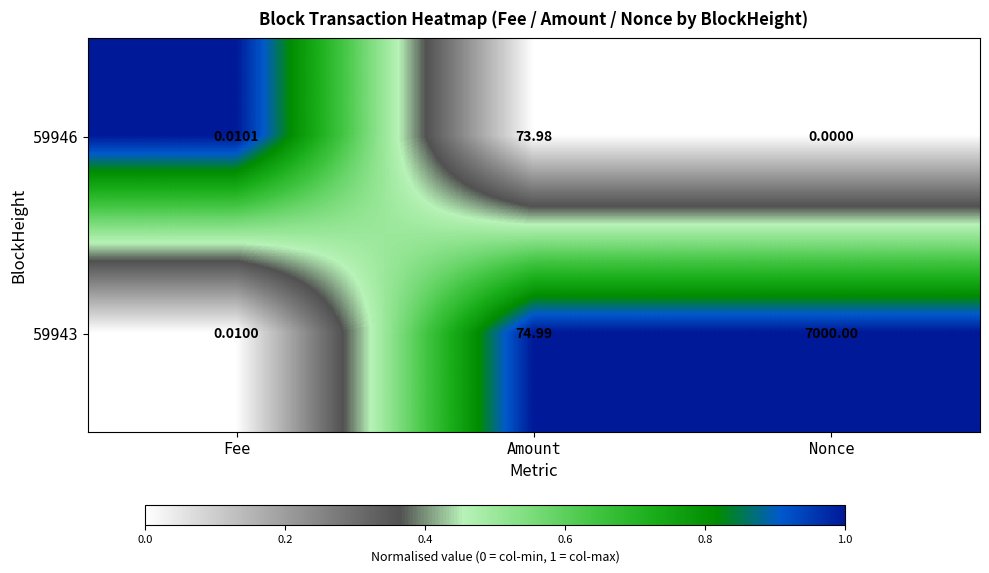

At which label does 59943 first exceed 74?

Amount